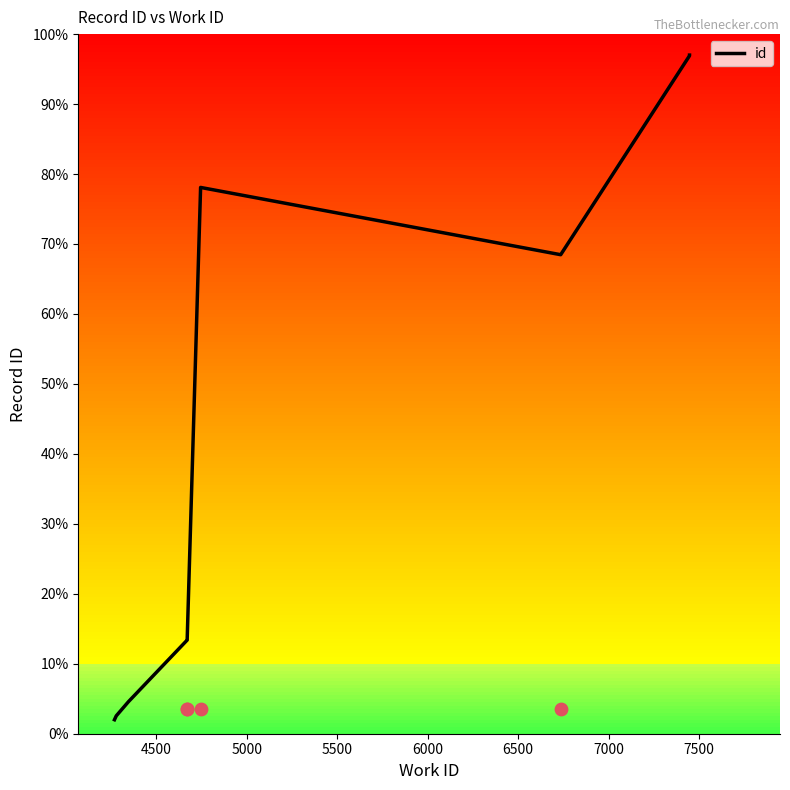

What is the change in value from 4500 to 7000?

+65.9